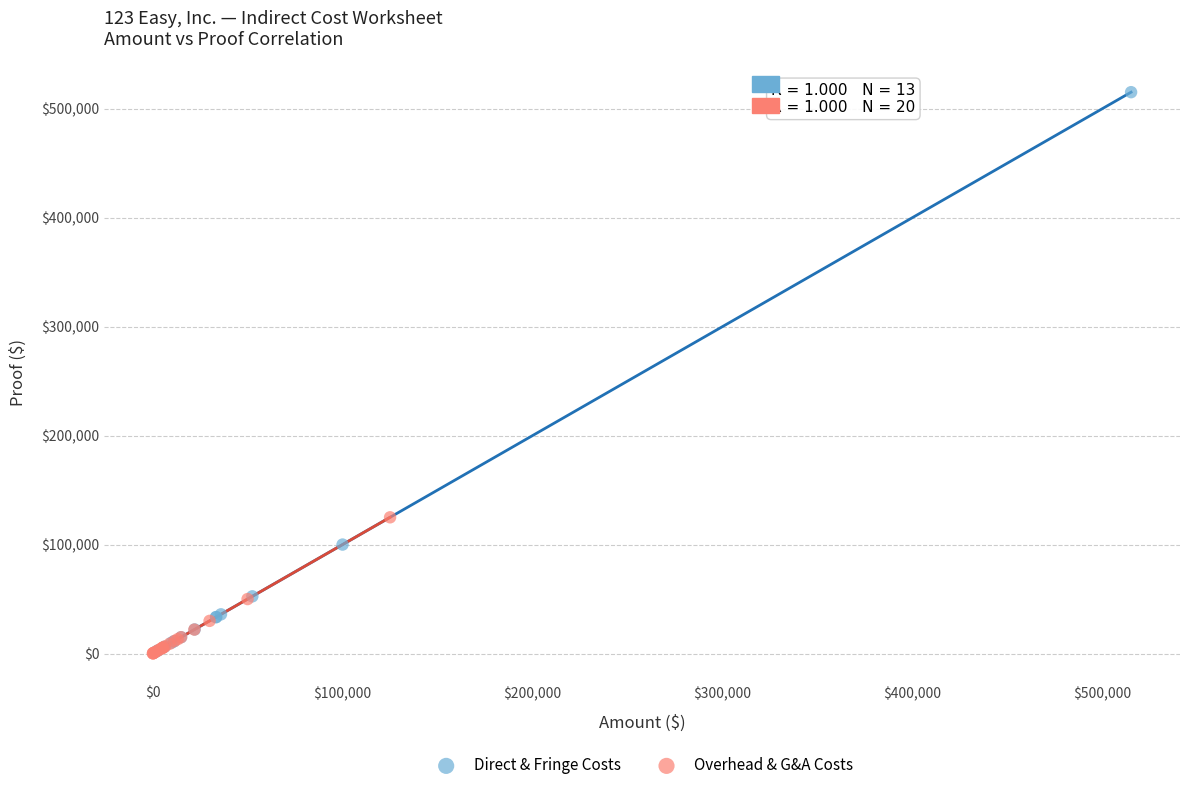

Which series has the widest spread of Y values?

Direct & Fringe Costs